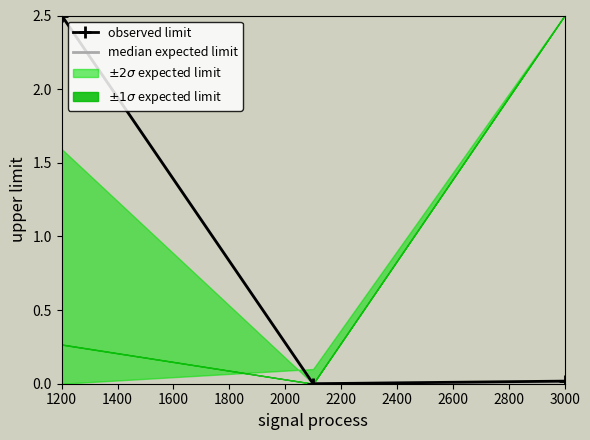

The observed limit series shows 0.7 at 1200. True or false?

False